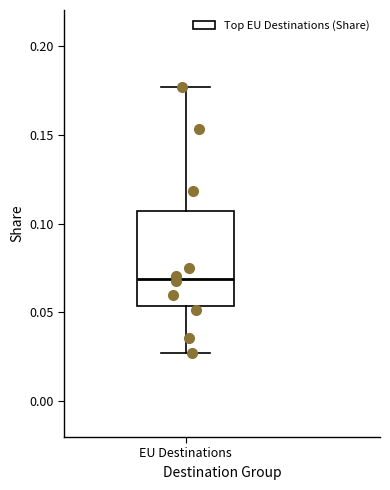

Where is the lower edge of the box for EU Destinations on the y-axis? The values are not printed on the chart, so give them approximately, as read against the axis.

0.055